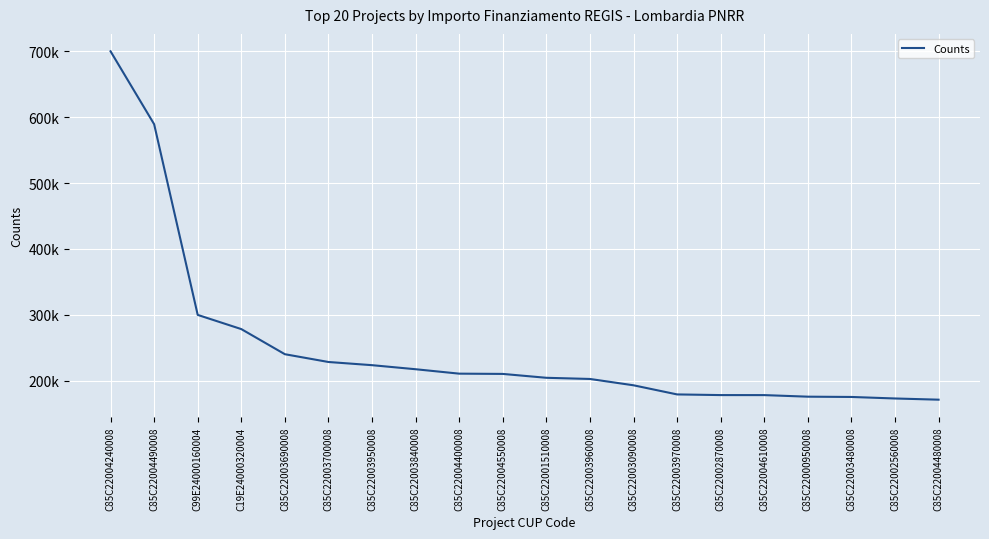

Reading right to left, what are all the values shown in this chart?

C85C22004480008=171450.0	C85C22002560008=173263.3	C85C22003480008=175568.4	C85C22000950008=176000.4	C85C22004610008=178382.6	C85C22002870008=178415.8	C85C22003970008=179420.1	C85C22003090008=193263.3	C85C22003960008=202864.8	C85C22001510008=204636.2	C85C22004550008=210514.6	C85C22004400008=210913.7	C85C22003840008=217613.5	C85C22003950008=223771.4	C85C22003700008=228592.8	C85C22003690008=240397.6	C19E24000320004=278493.2	C99E24000160004=300000.0	C85C22004490008=589176.8	C85C22004240008=699734.4